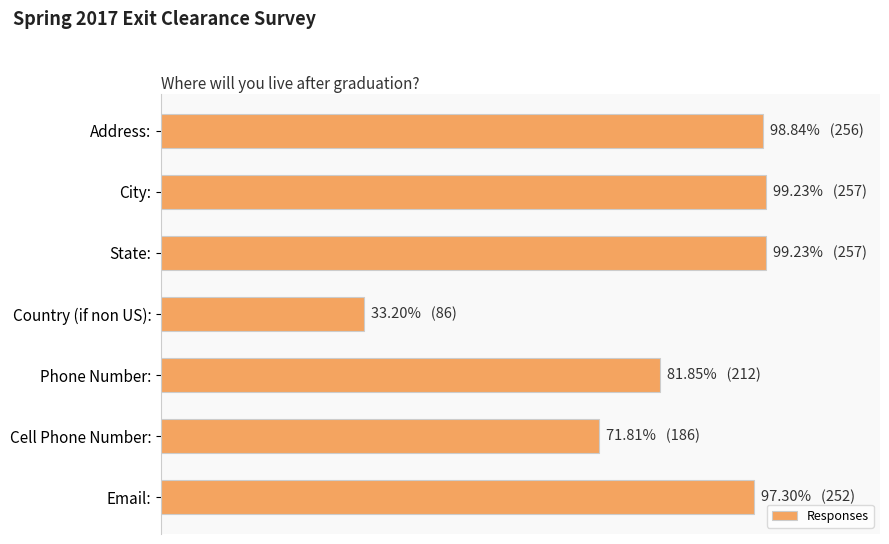

Does the chart contain any negative values?

No